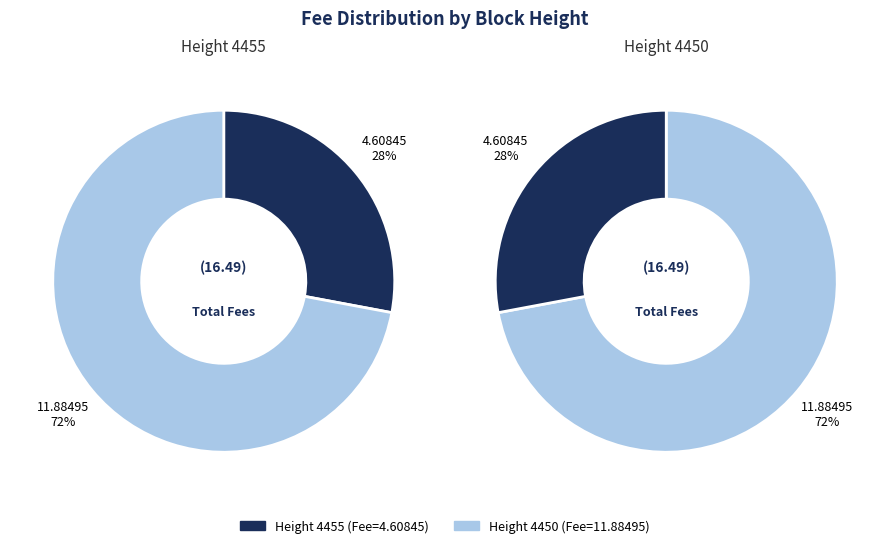

Count the number of slices in the pie.

2